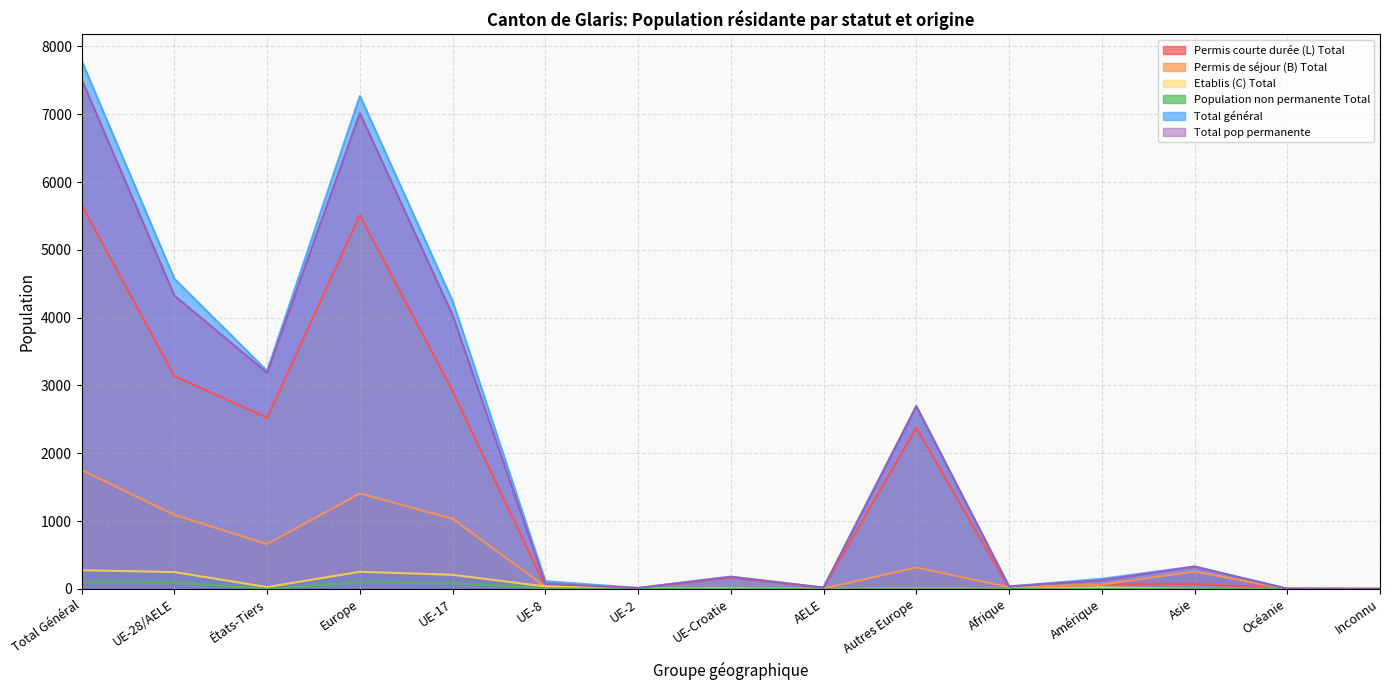

Does the chart display data point markers on the line(s)?

No